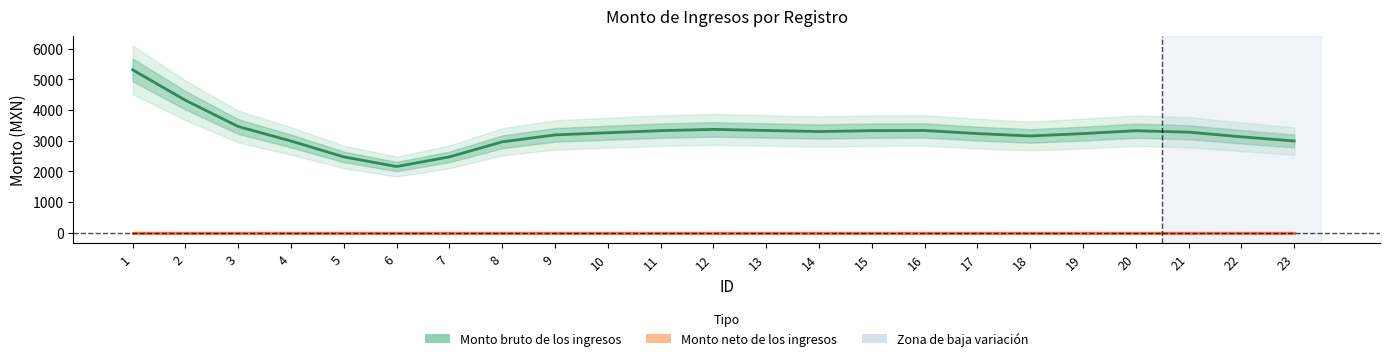

True or false: Monto bruto de los ingresos and Monto neto de los ingresos cross at least once.

False